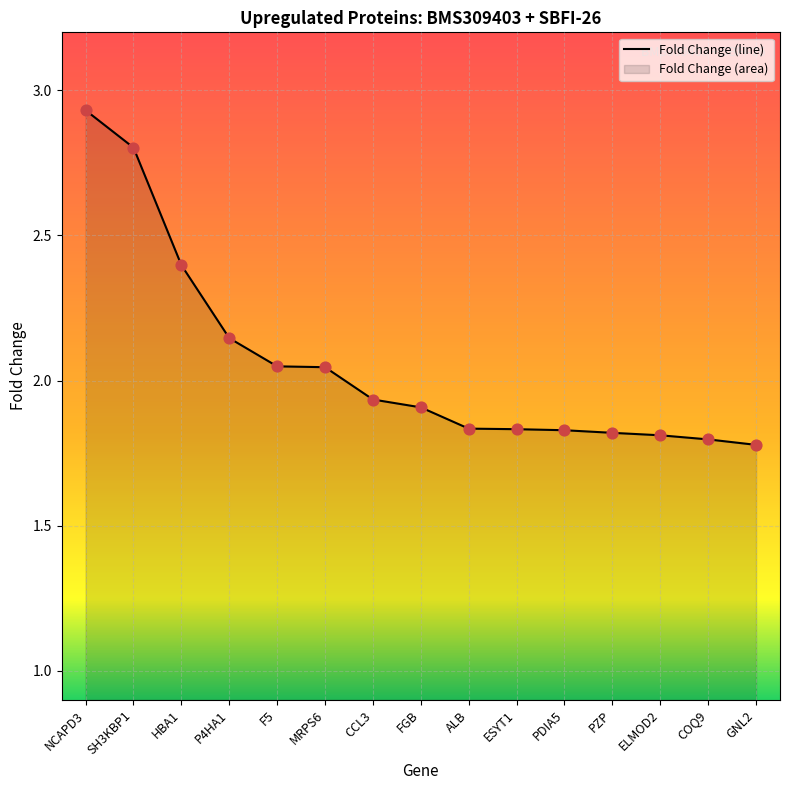

Between CCL3 and F5, which is larger?

F5